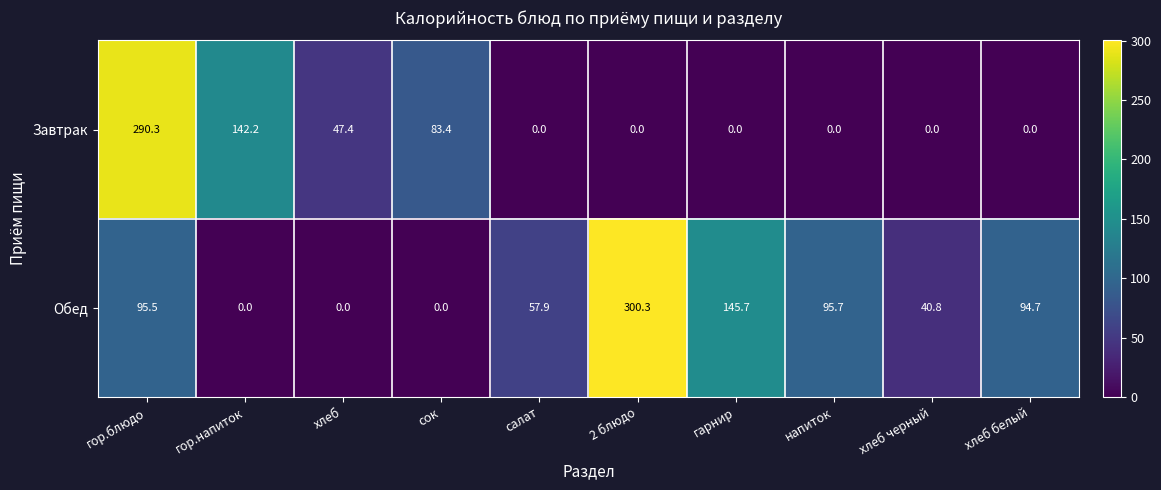

List the series in order of their overall mean, lowest first.

Завтрак, Обед